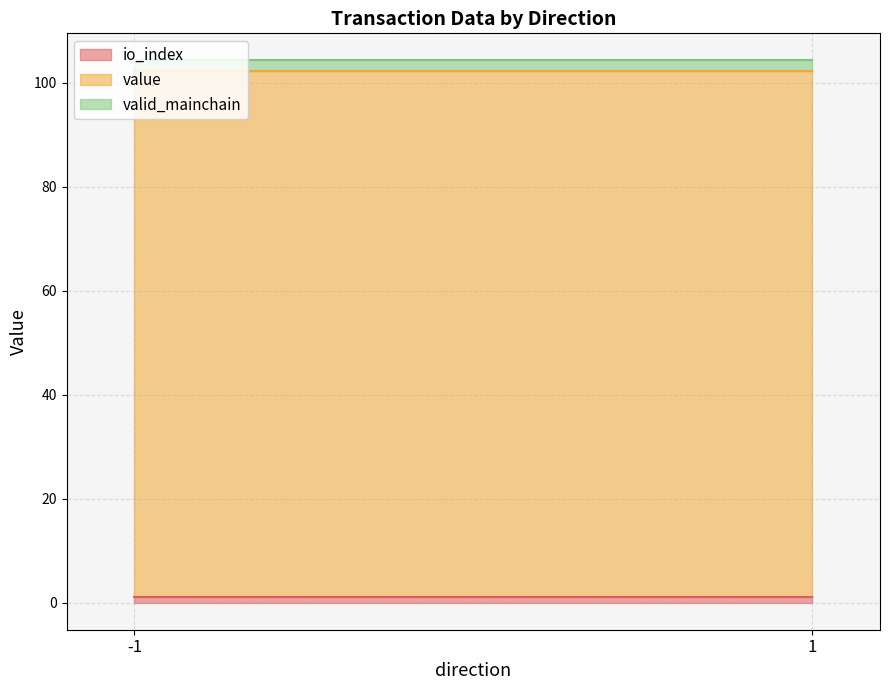

Which category has the highest value in the io_index series?

-1